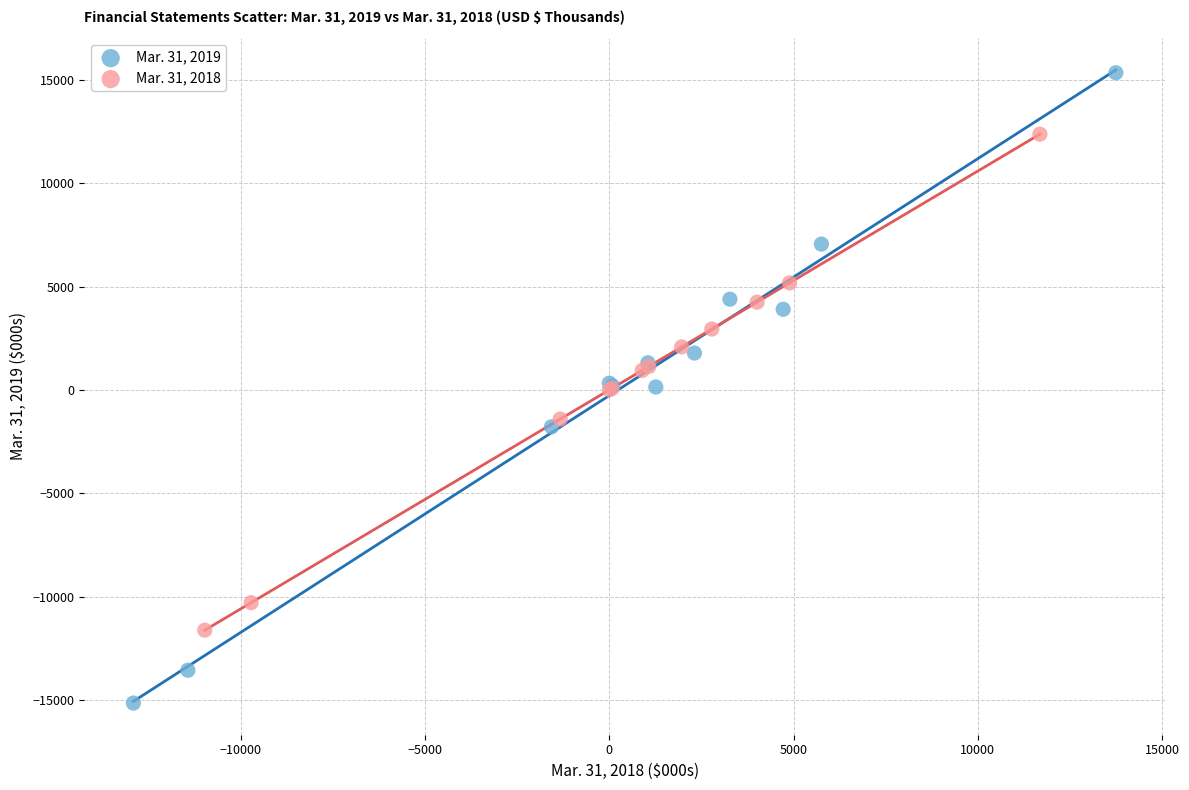

Which series has the largest Y range (max minus min)?

Mar. 31, 2019